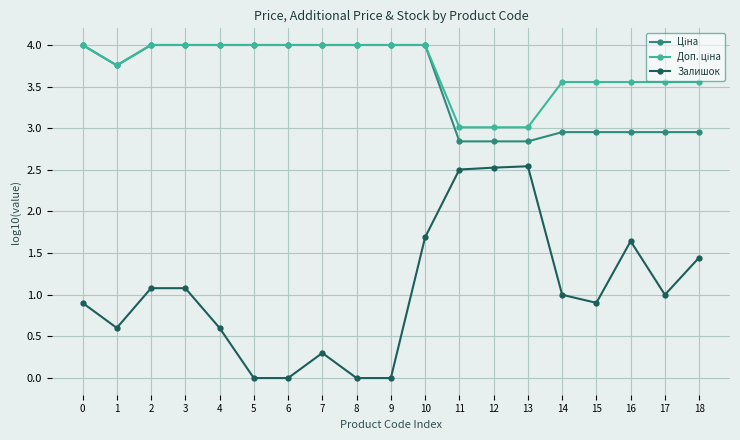

At which category does Залишок reach its first local valley?

1